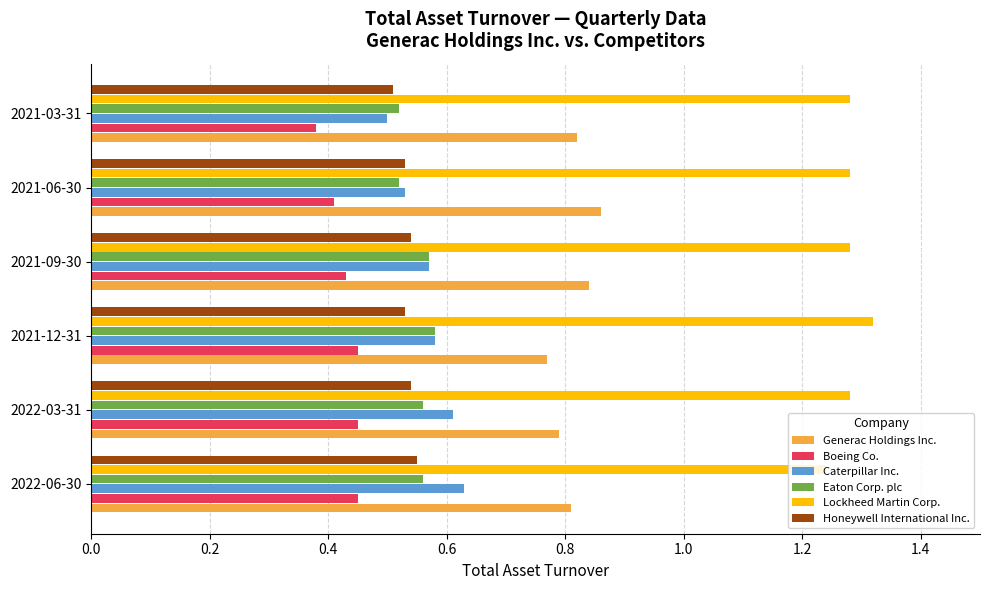

At which category does the chart reach its peak across all series?

2021-12-31